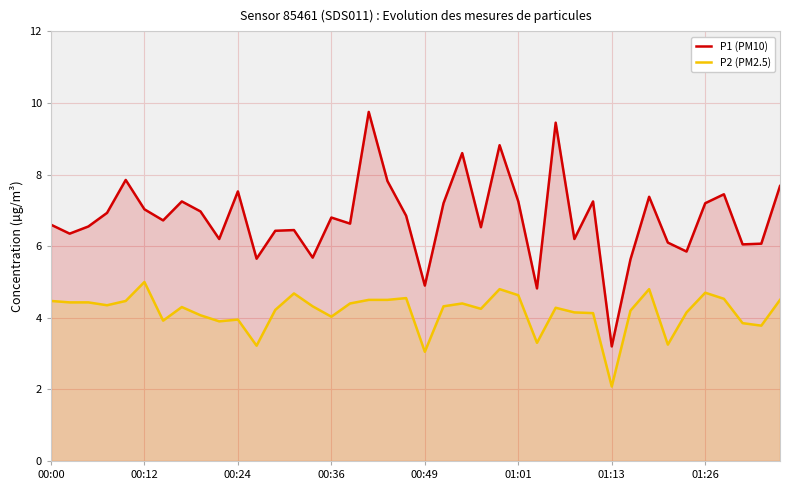

Rank the series by their average value, from highest to lowest.

P1 (PM10), P2 (PM2.5)